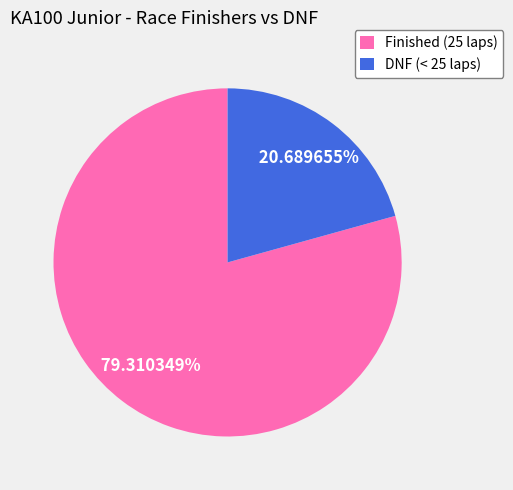

To the nearest percent, what is the difference between the largest and smallest slice percentages?

59%